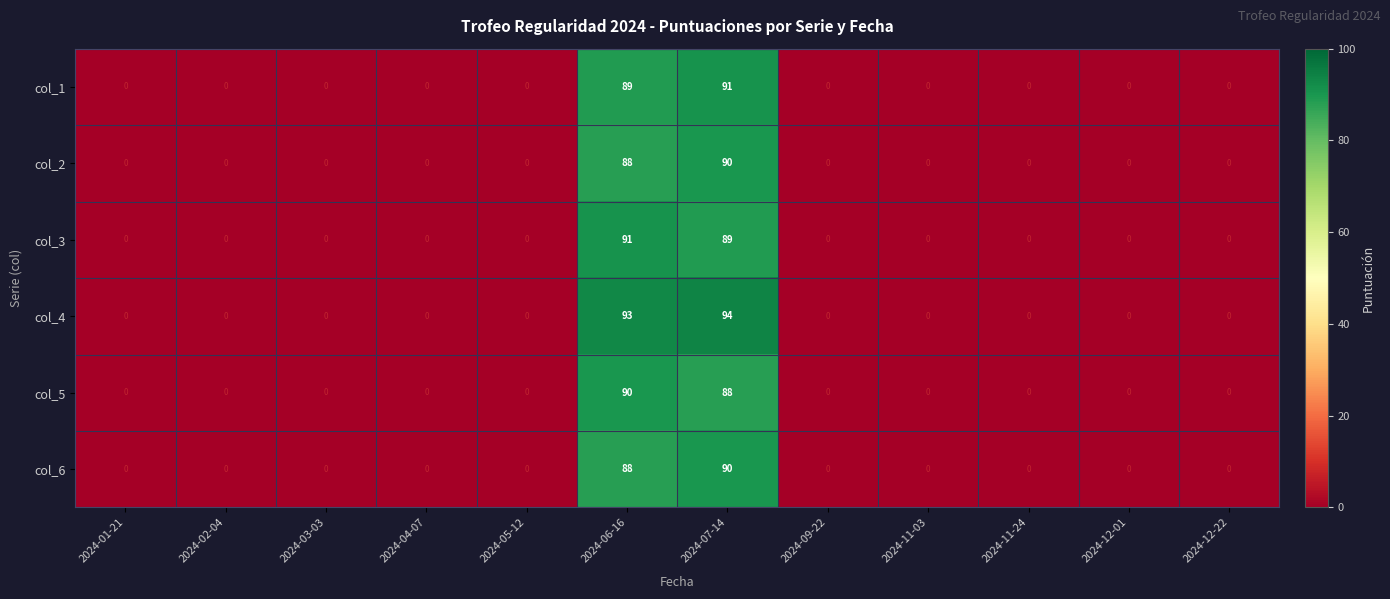

At which category is the sum across all series the highest?

2024-07-14